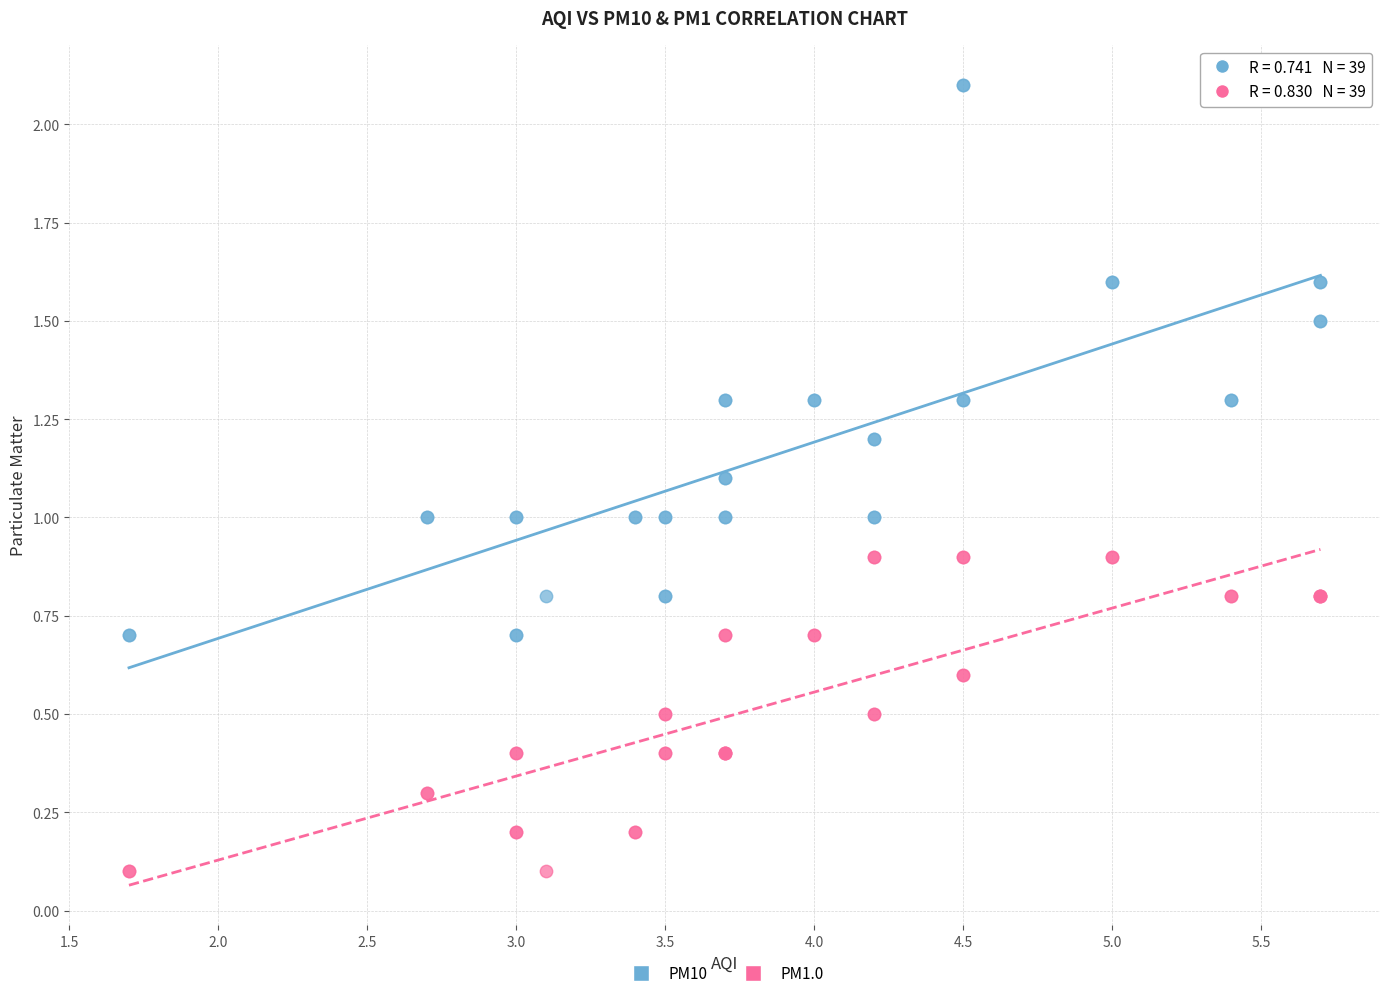

Which series contains the lowest Y value?

PM1.0